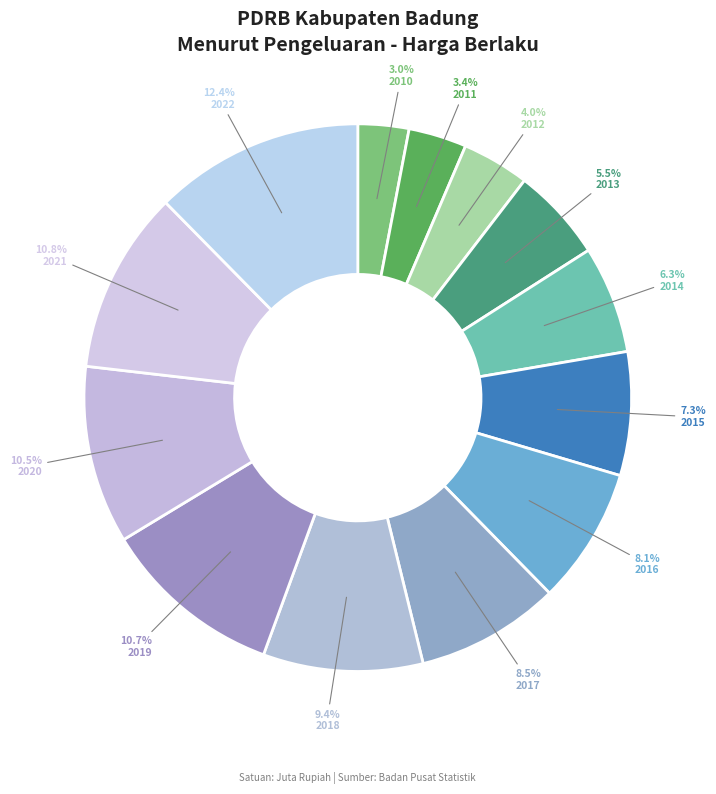

What portion of the pie excludes 2010?

97.0%